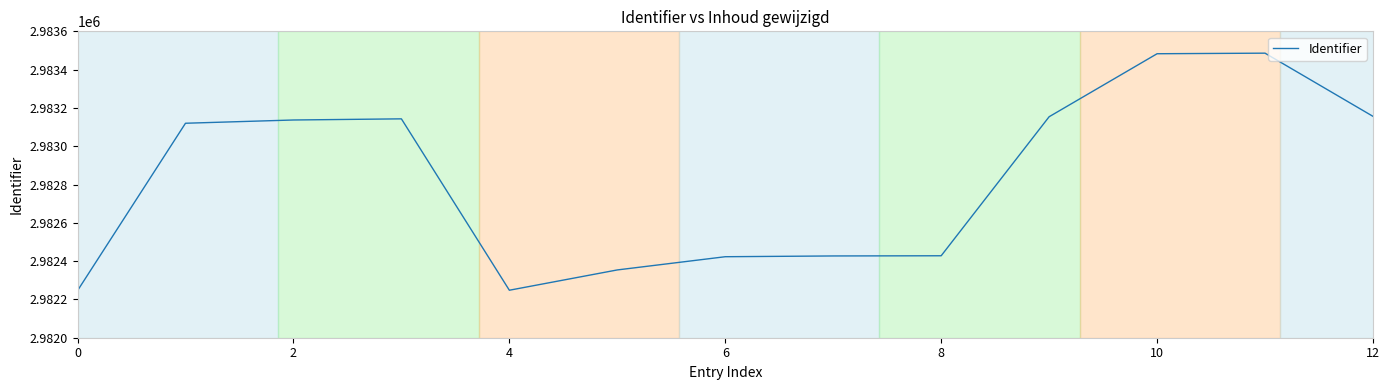

How many lines are shown in the chart?

1